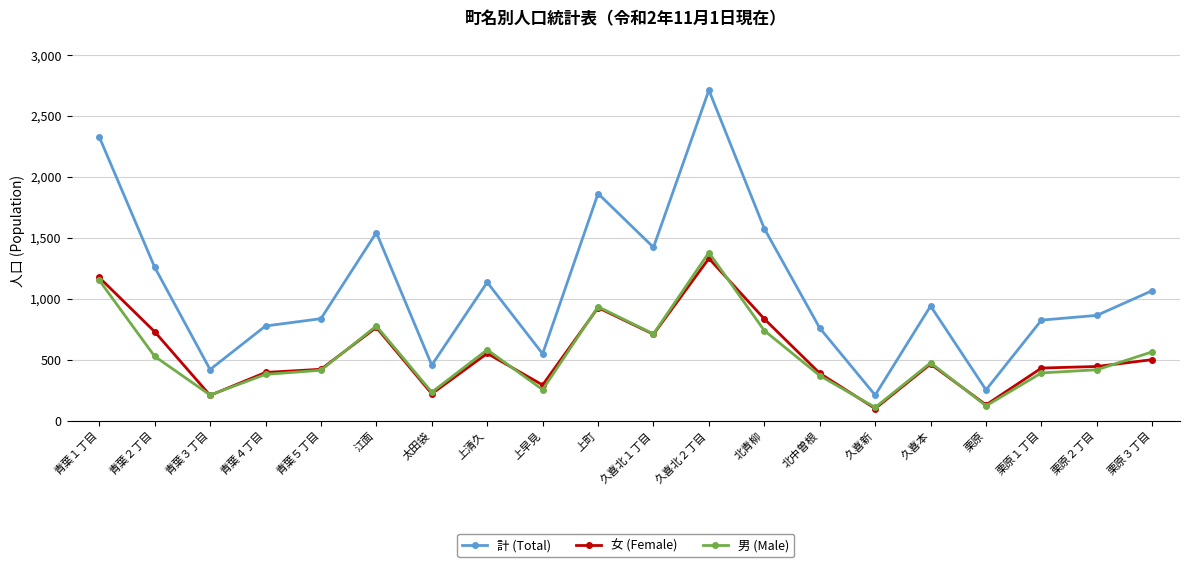

Which series changed the most between 江面 and 上町?

計 (Total)